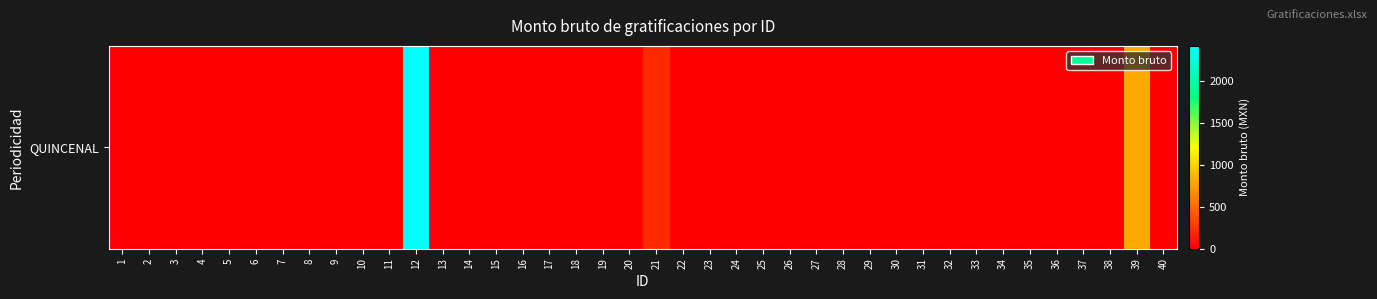

How many values are above zero?

3